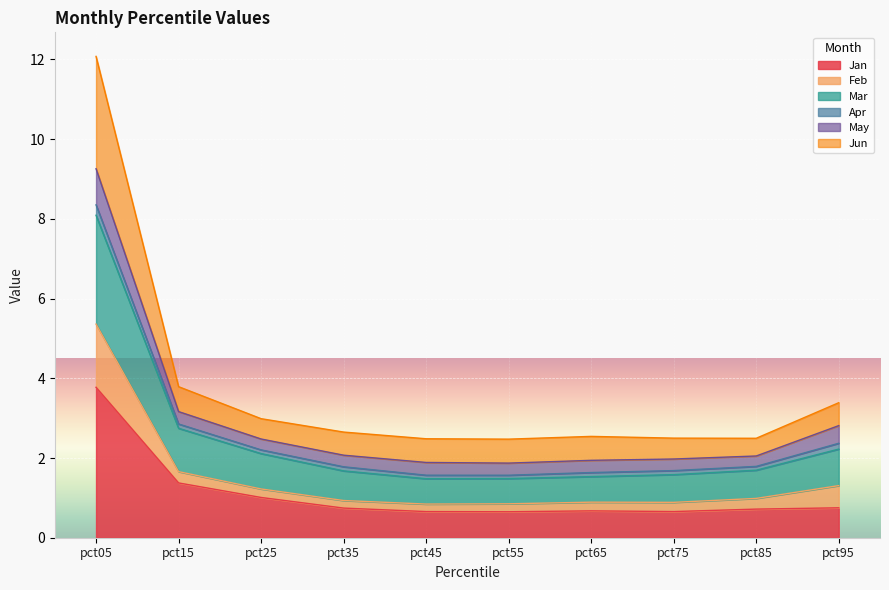

Which has a higher value, pct55 or pct65?

pct65